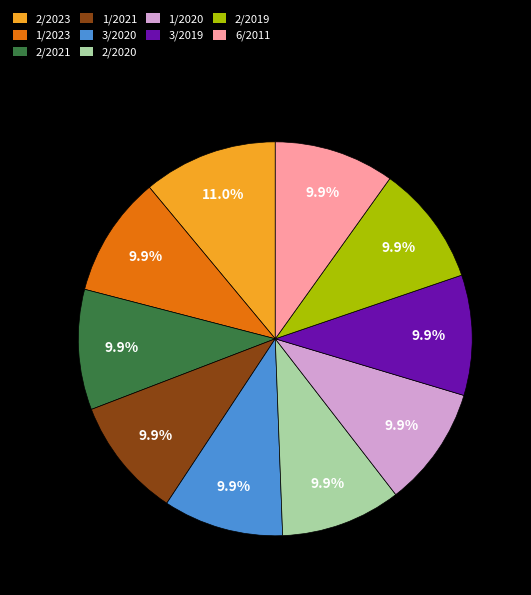

To the nearest percent, what portion does 2/2019 represent?

10%